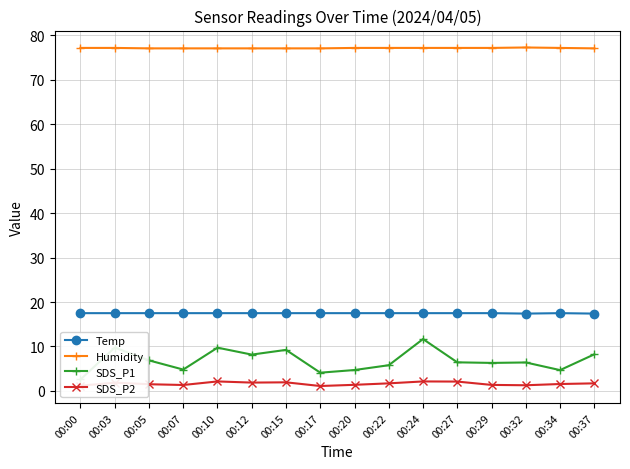

Which category has the highest value in the SDS_P1 series?

00:24